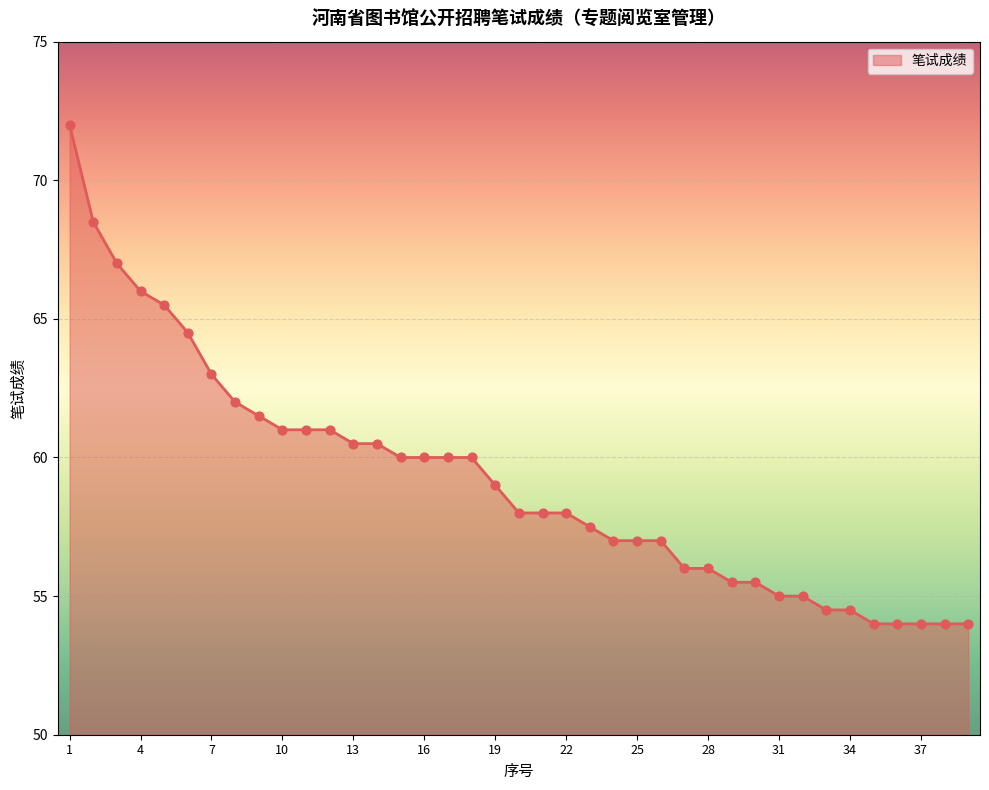

What is the smallest value displayed?

54.0